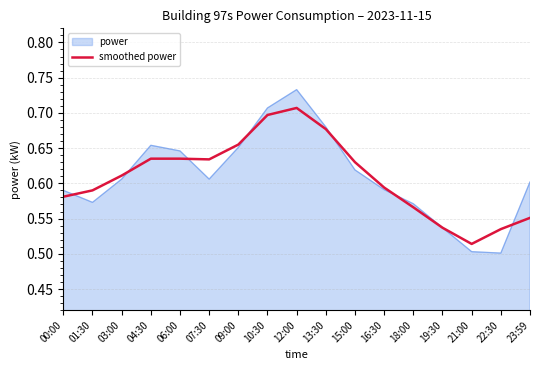

Does the chart display data point markers on the line(s)?

No